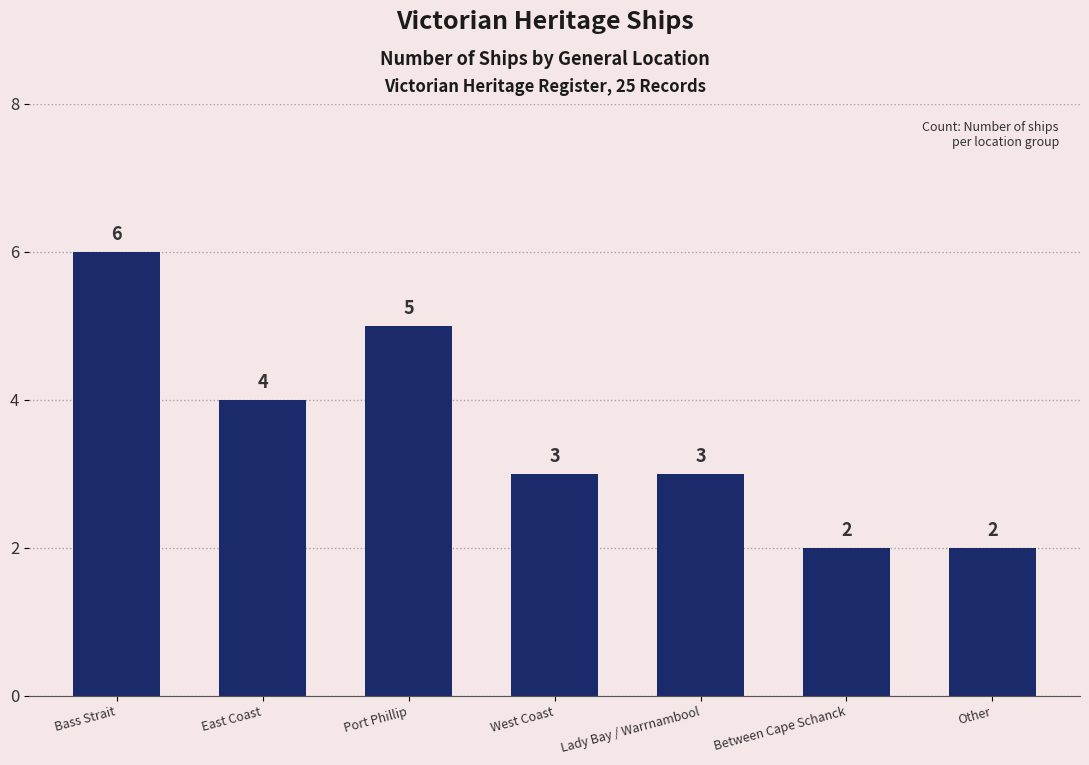

How many distinct data groups are displayed?

1